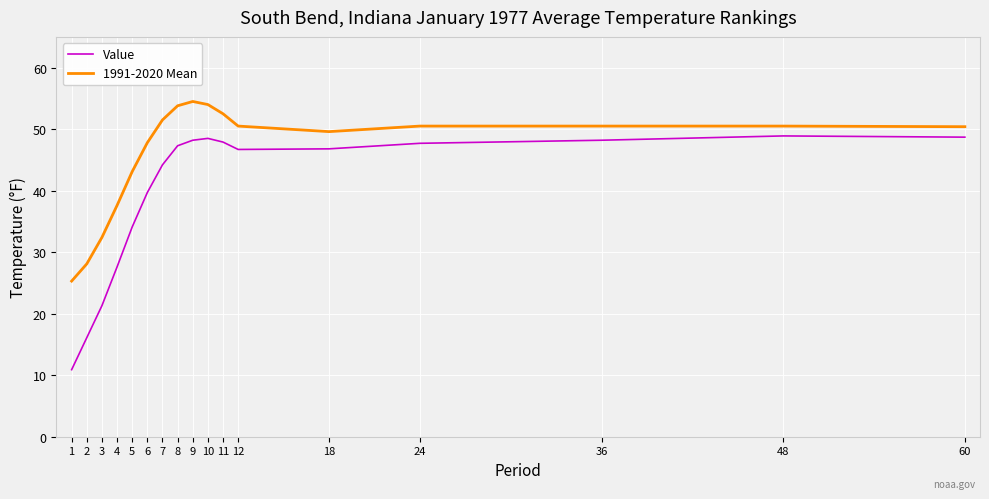

How many lines are shown in the chart?

2